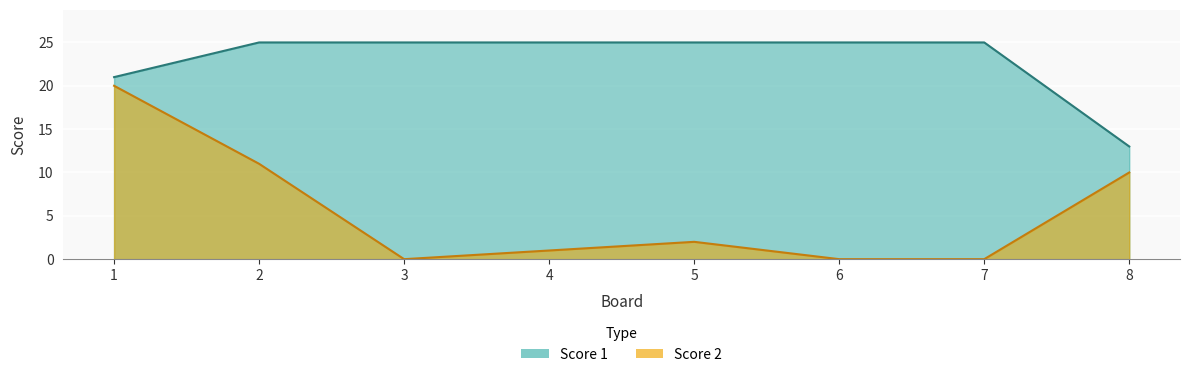

What is the maximum value for Score 2?

20